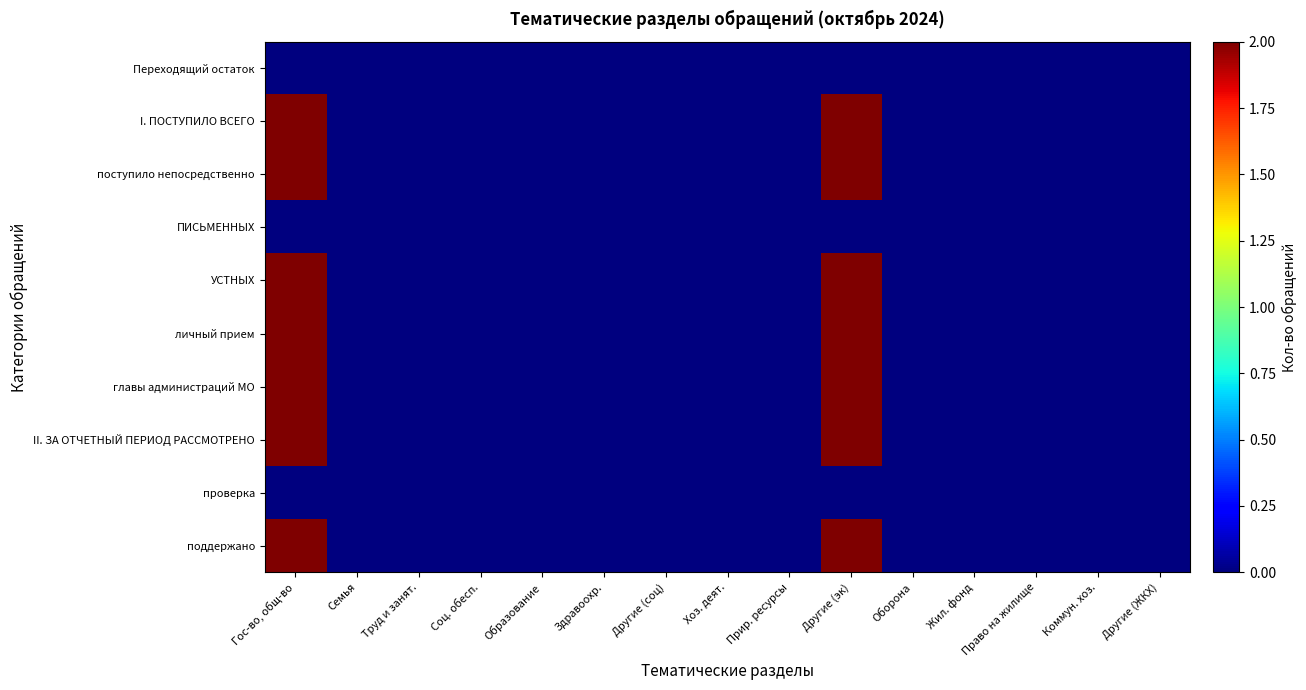

Which series has the largest range (max minus min)?

I. ПОСТУПИЛО ВСЕГО